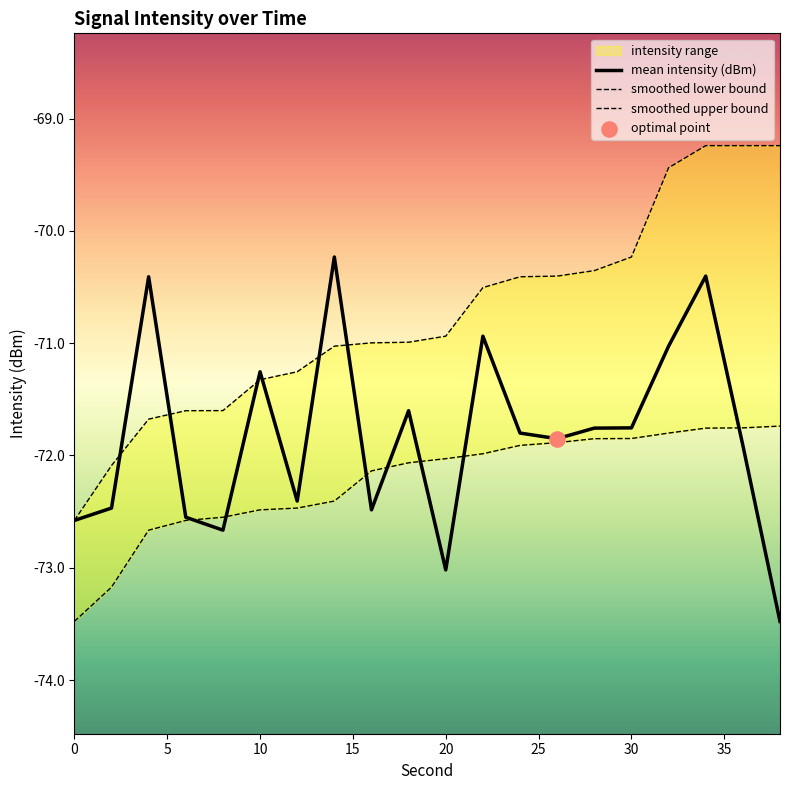

Is the value of mean intensity (dBm) at 15 greater than the value of smoothed lower bound at 11?

No